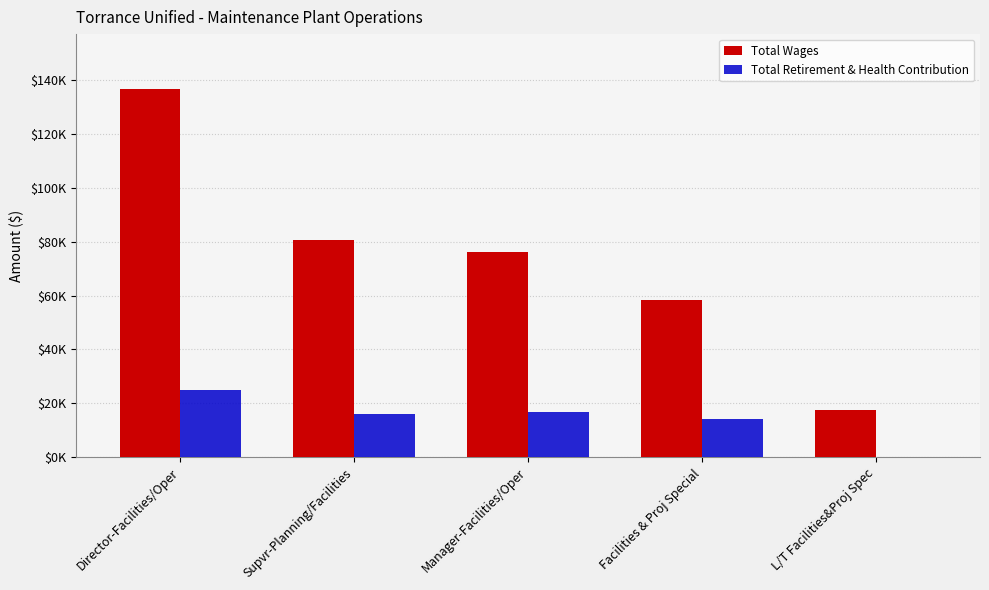

Does the chart contain stacked bars?

No